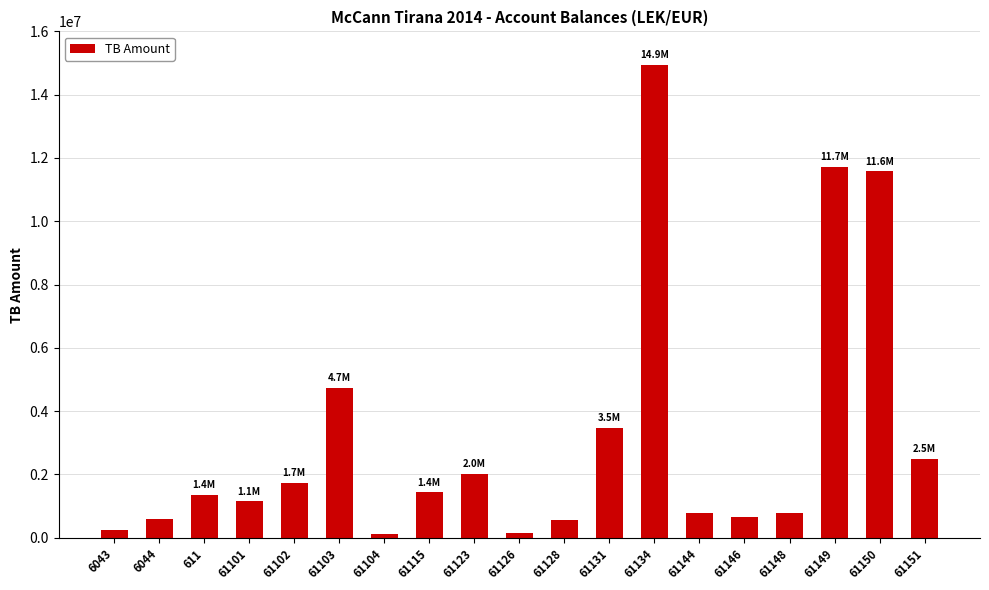

What position from the right is 61149?

3